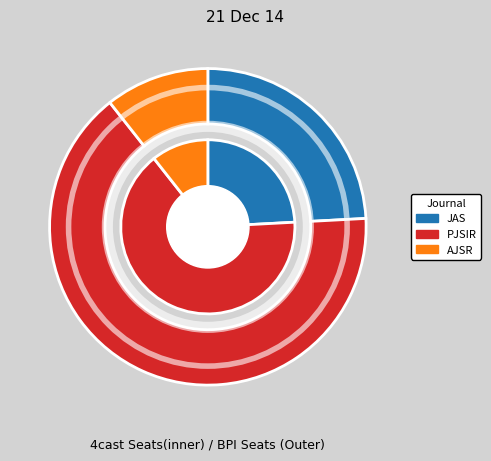

What is the change in value from Journal of Applied Sciences to Pakistan Journal of Scientific and Industrial Research?

+85